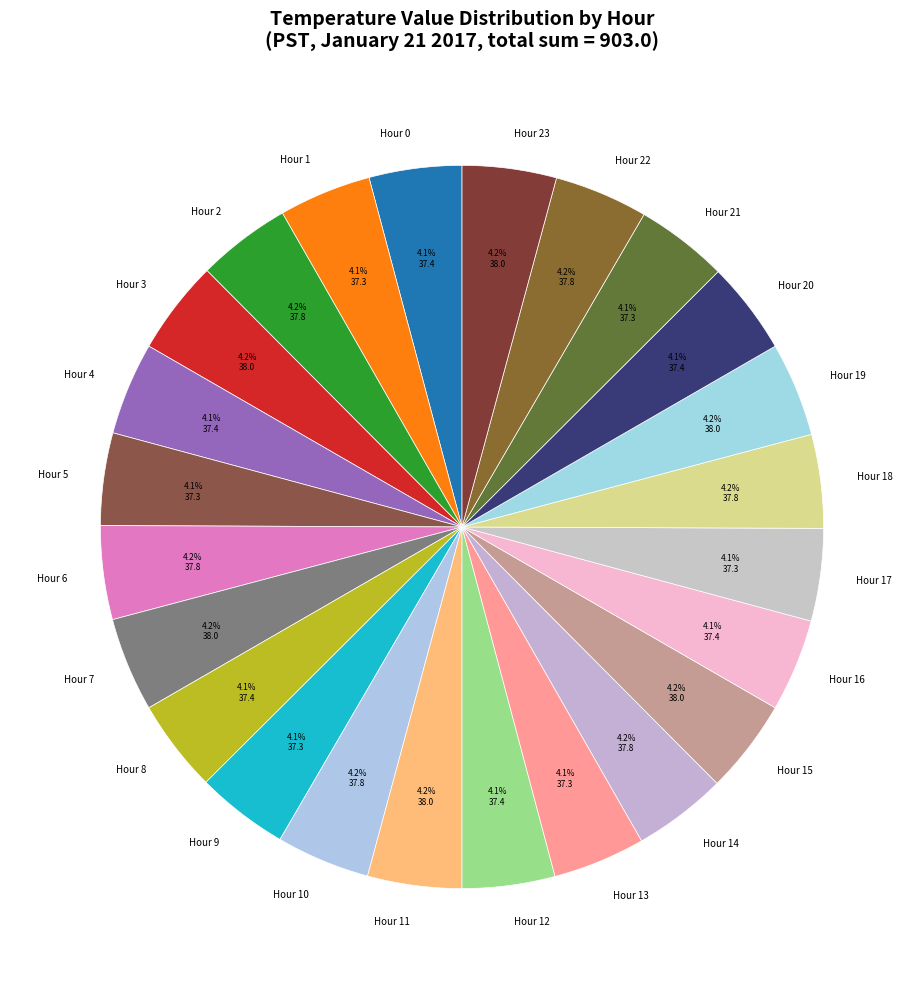

What is the ratio of the value at Hour 18 to the value at Hour 3?

1.0